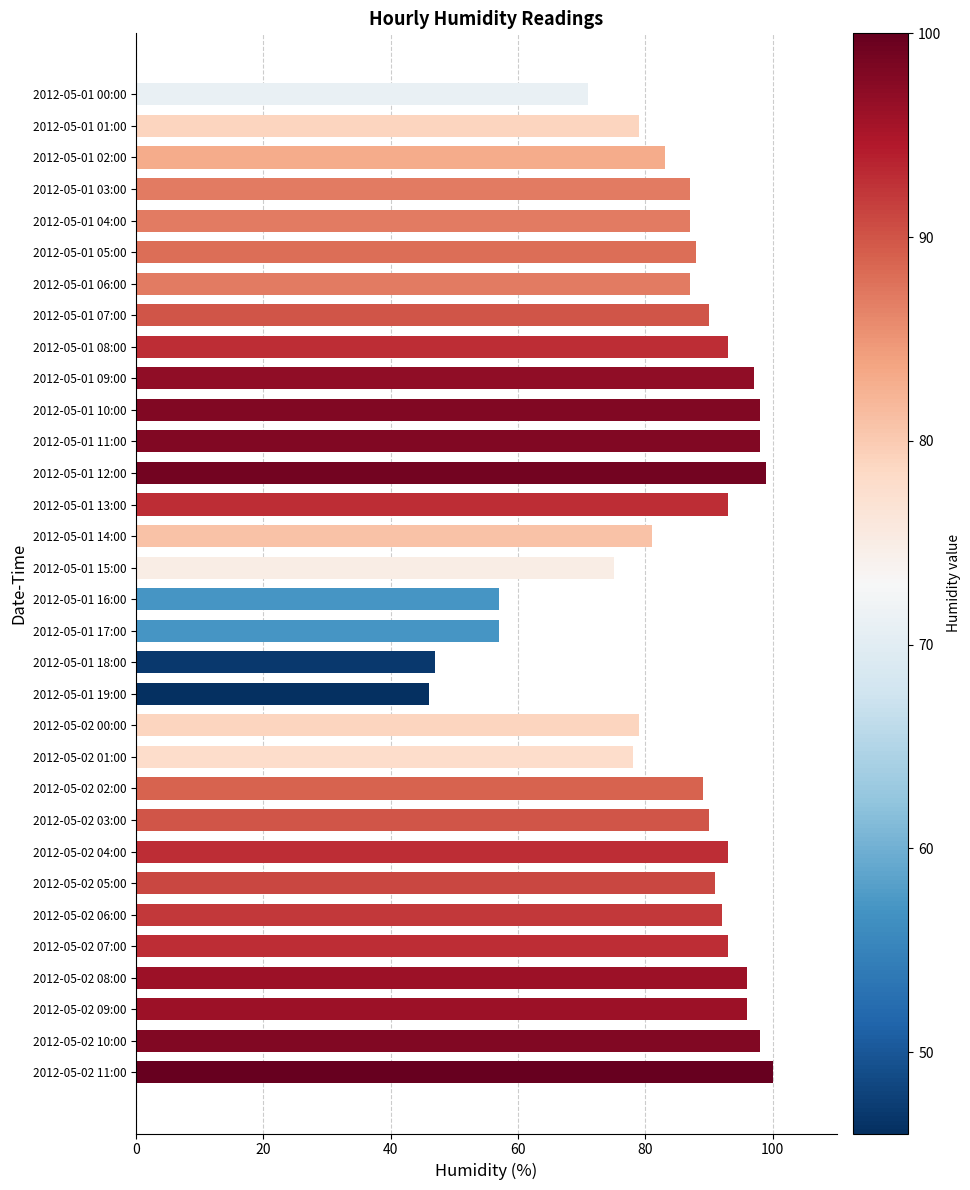

What is the label of the 22nd bar from the bottom?

2012-05-01 10:00